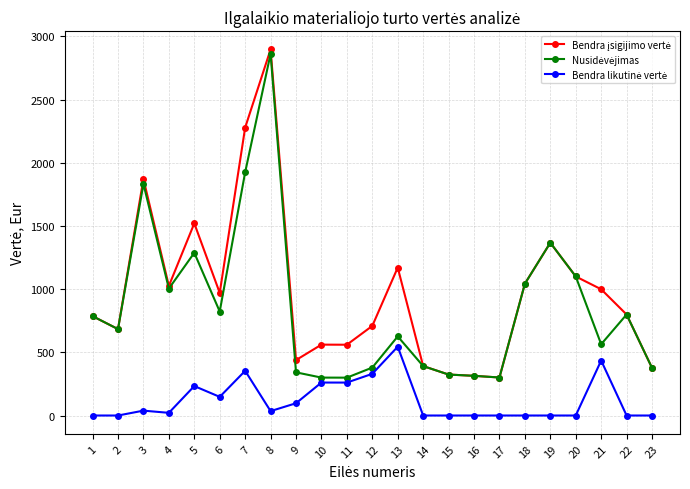

How many lines are shown in the chart?

3